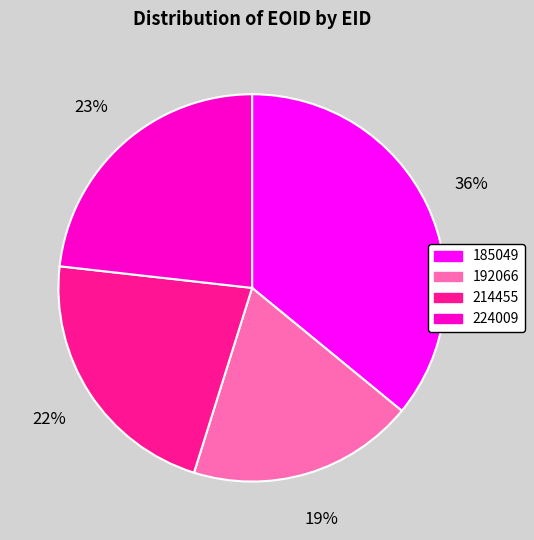

Do 185049 and 192066 together represent more than half of the pie?

Yes